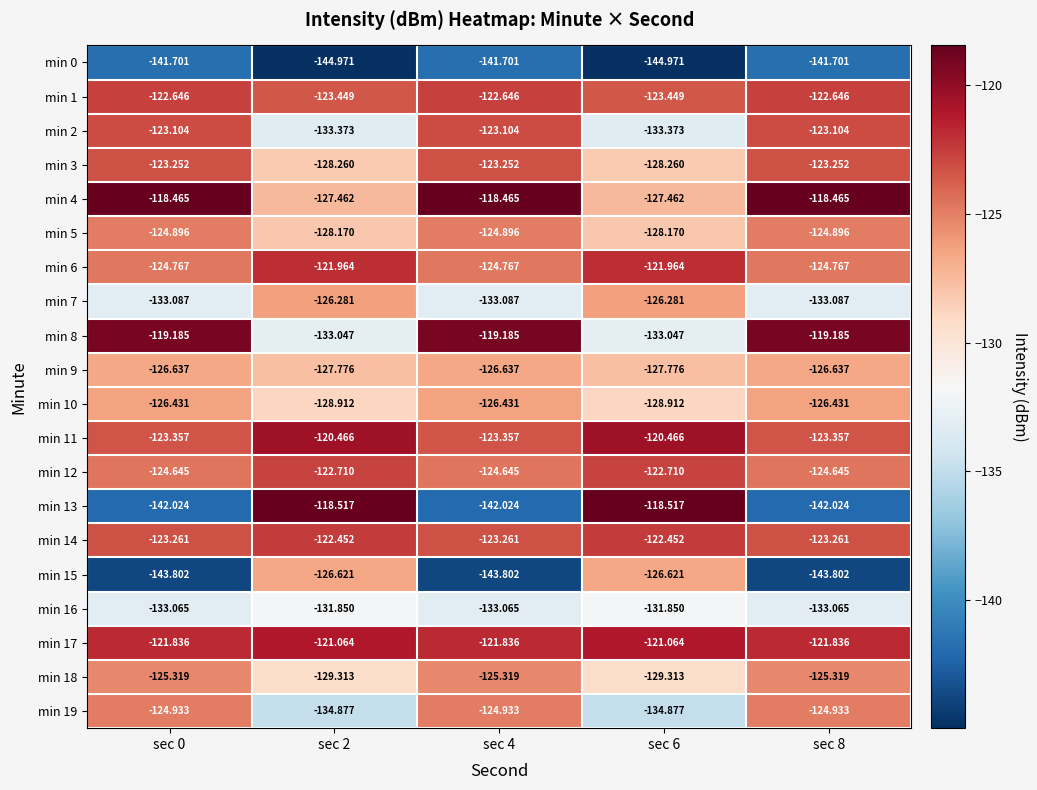

What is the total value across all series at sec 6?

-2551.5